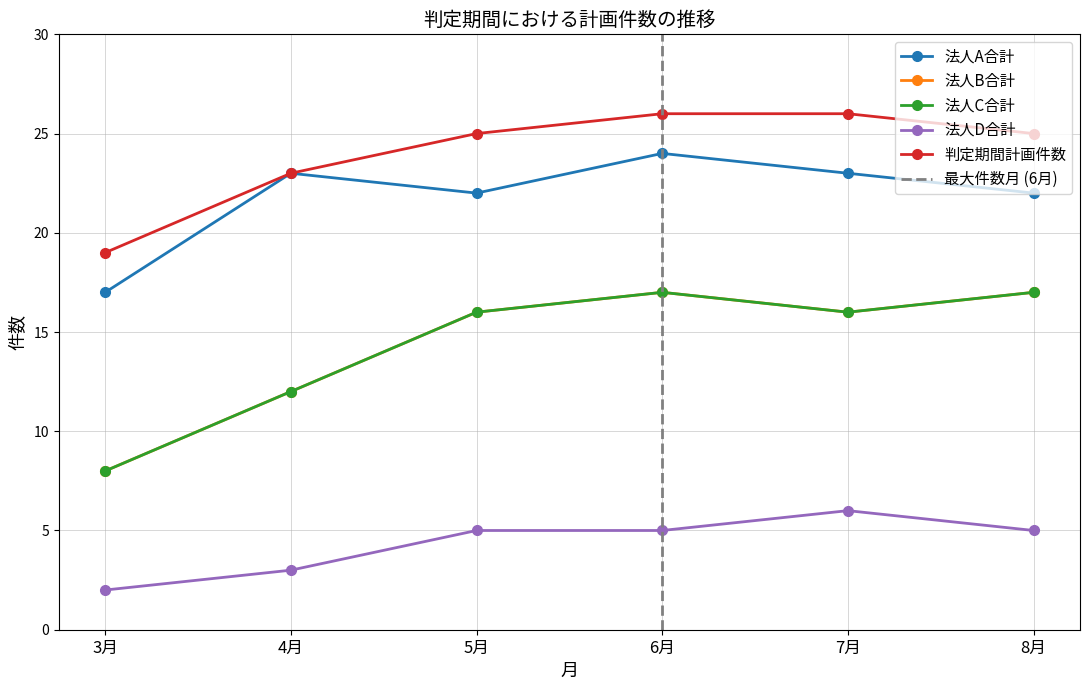

Rank the categories by 法人A合計 value from lowest to highest.

3月, 5月, 8月, 4月, 7月, 6月